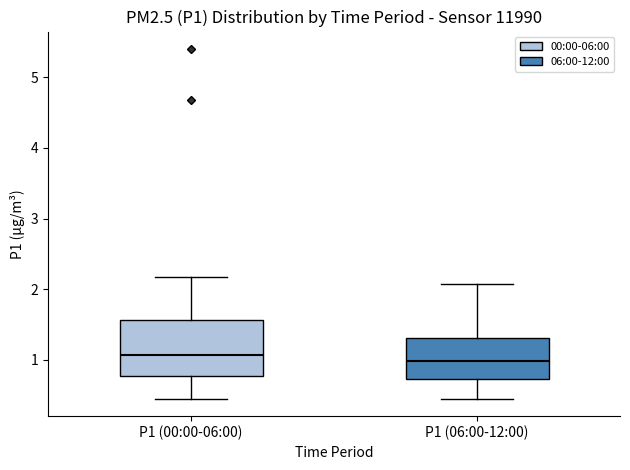

Reading left to right, transcribe this box plot: for each box, give where its median line is, the range the box spans, and where its two whiskers end, as read against the y-axis. The values are not printed on the chart, so give them approximately, as read against the axis.

P1 (00:00-06:00): median 1.1, box 0.8 to 1.6, whiskers 0.5 to 2.2
P1 (06:00-12:00): median 1.0, box 0.7 to 1.3, whiskers 0.5 to 2.1